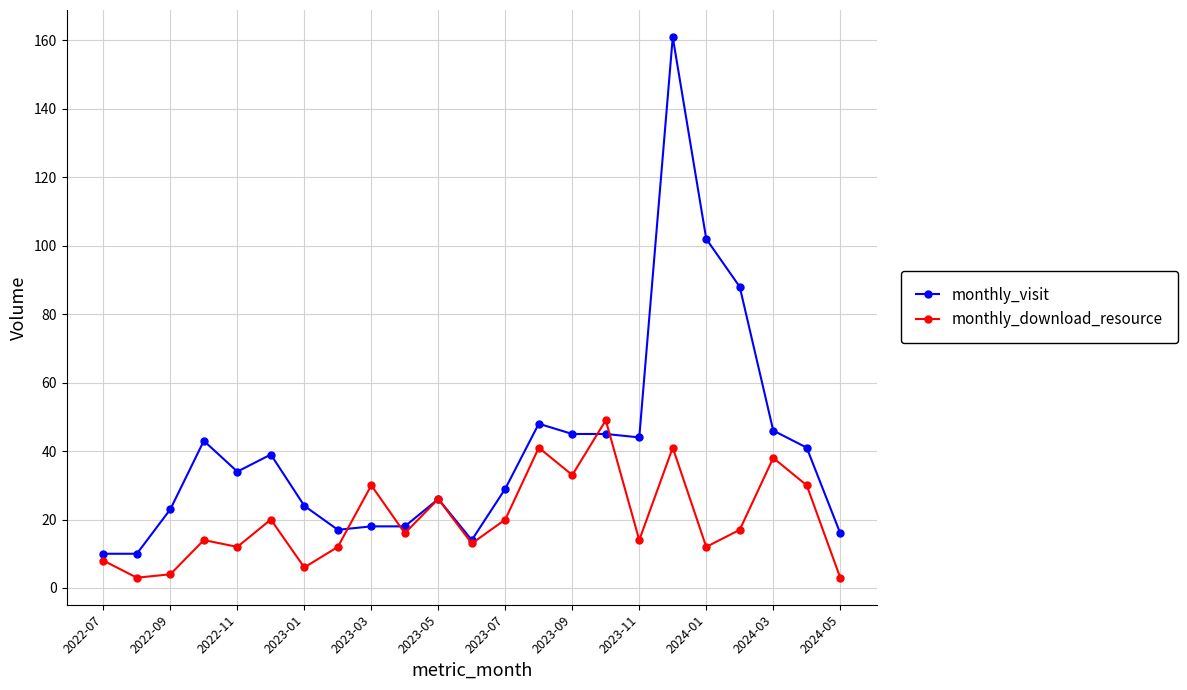

Which series has the largest total across all categories?

monthly_visit